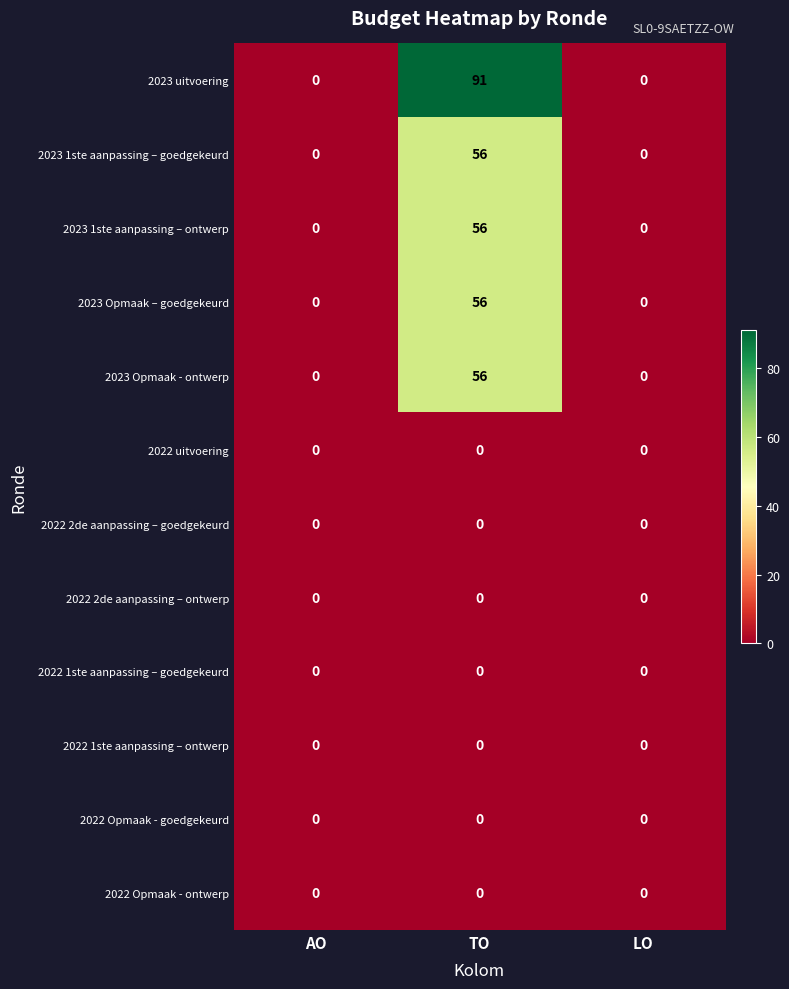

How many data points does each series have?

3